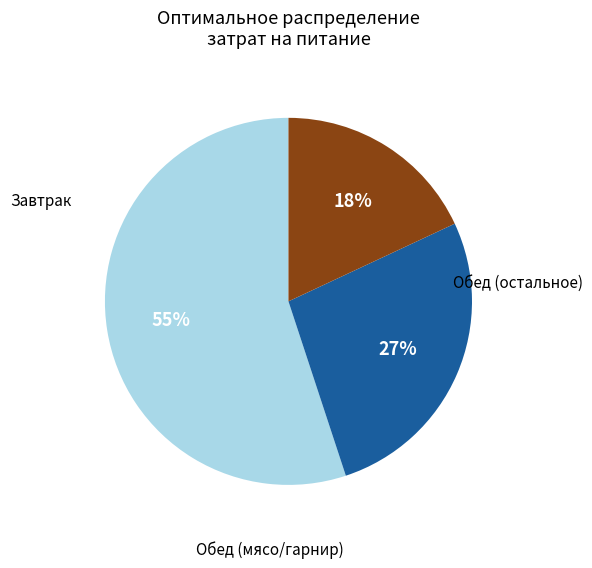

Is there any slice that represents more than half of the pie?

Yes